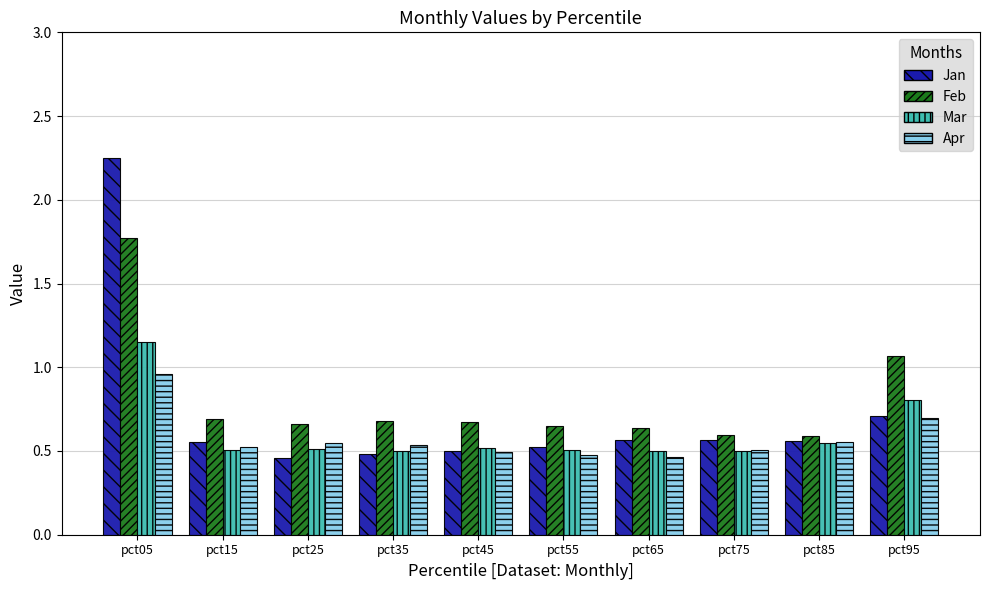

How many data points does each series have?

10